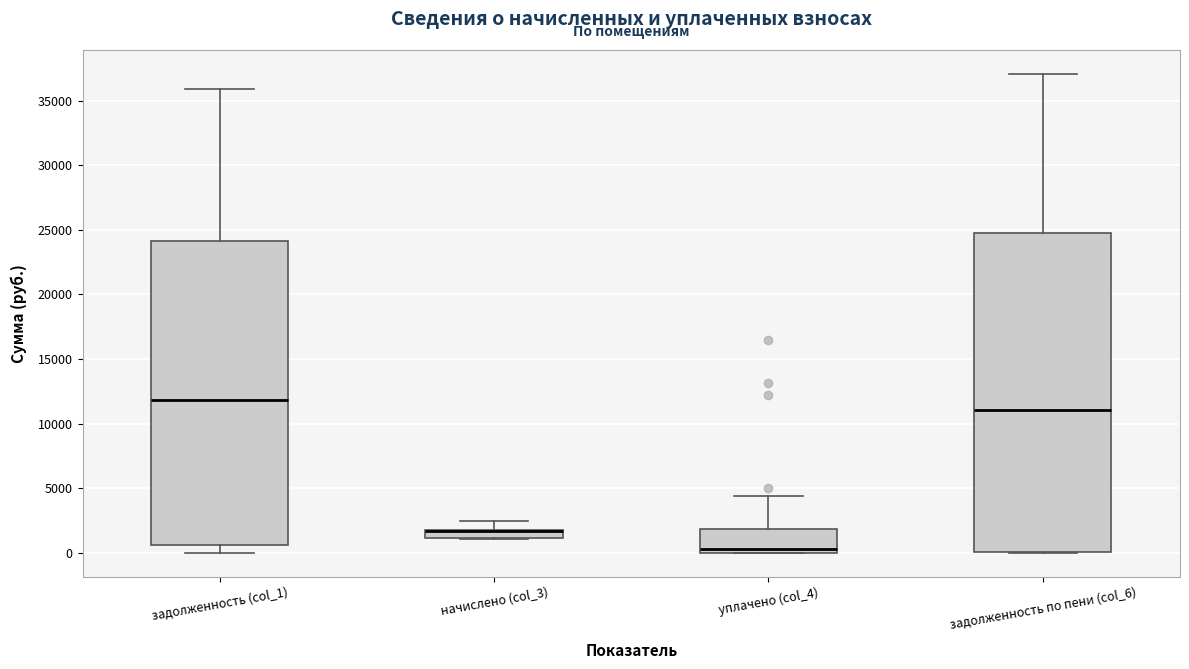

Where is the lower edge of the box for начислено (col_3) on the y-axis? The values are not printed on the chart, so give them approximately, as read against the axis.

1000